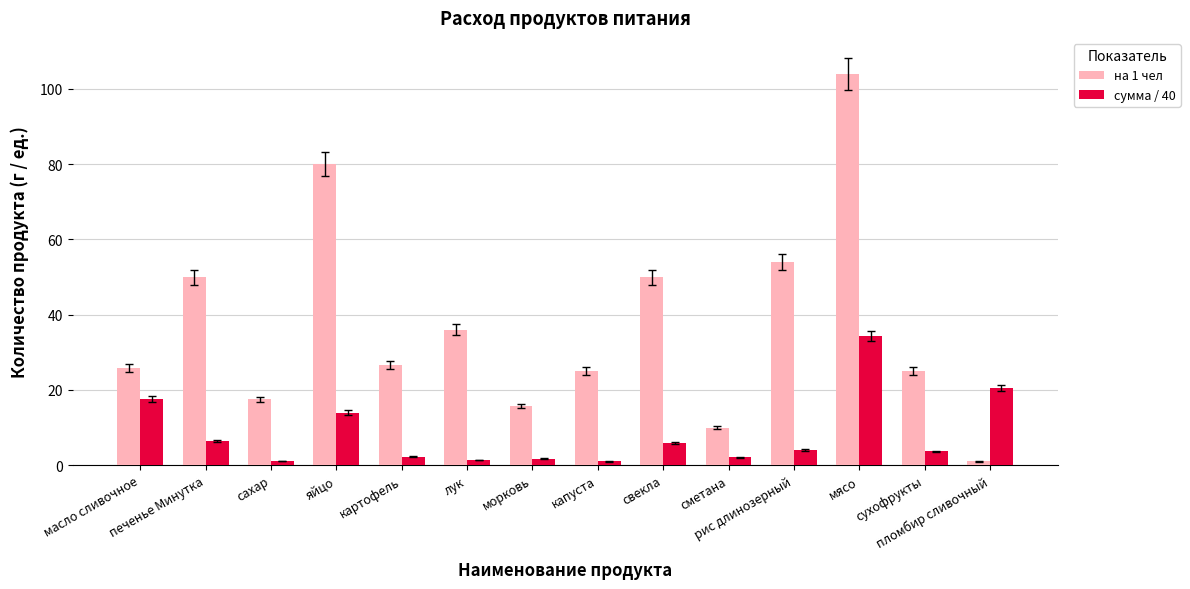

How many groups of bars are there?

14